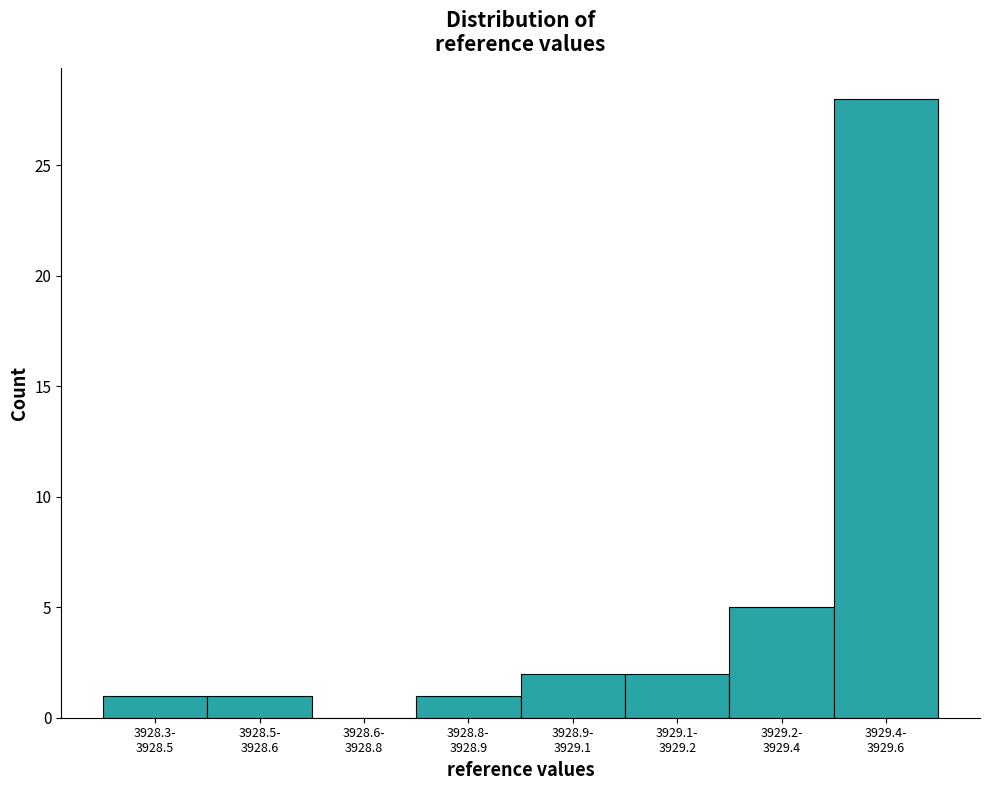

What is the sum of all values?

40